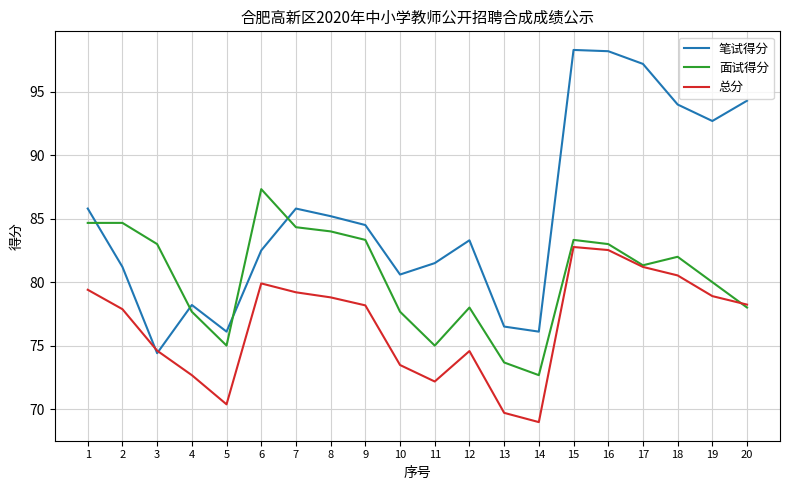

What is the spread (max minus min) of values at 16?

15.7